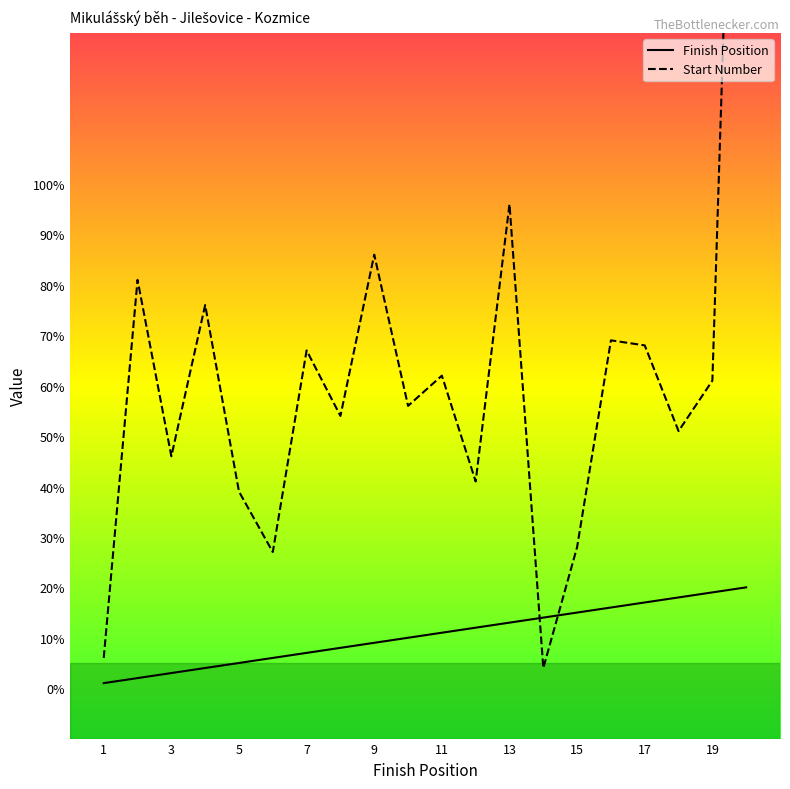

What is the sum of the Finish Position values at 6 and 8?

14